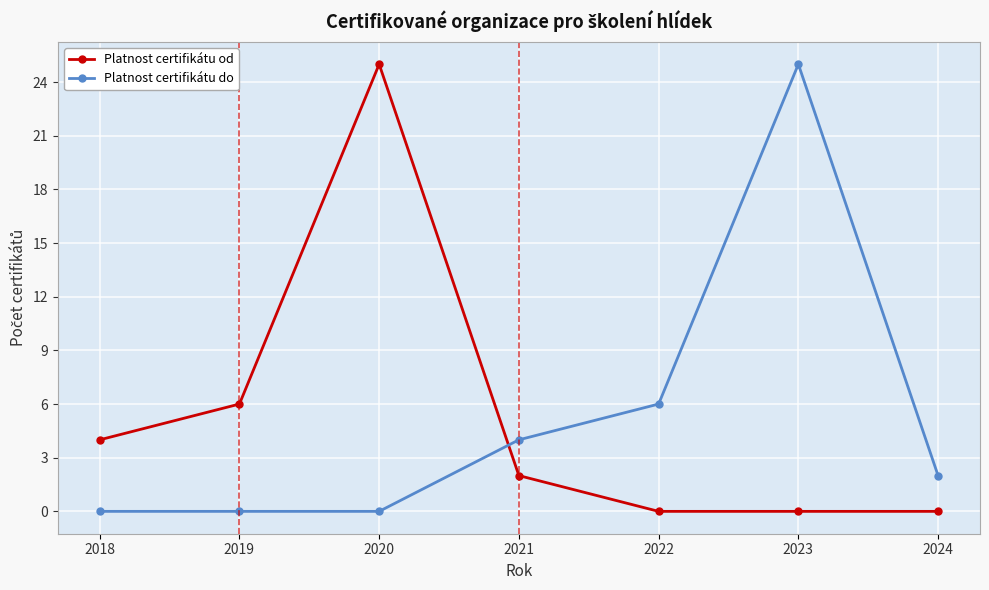

What is the average value of the Platnost certifikátu do series?

5